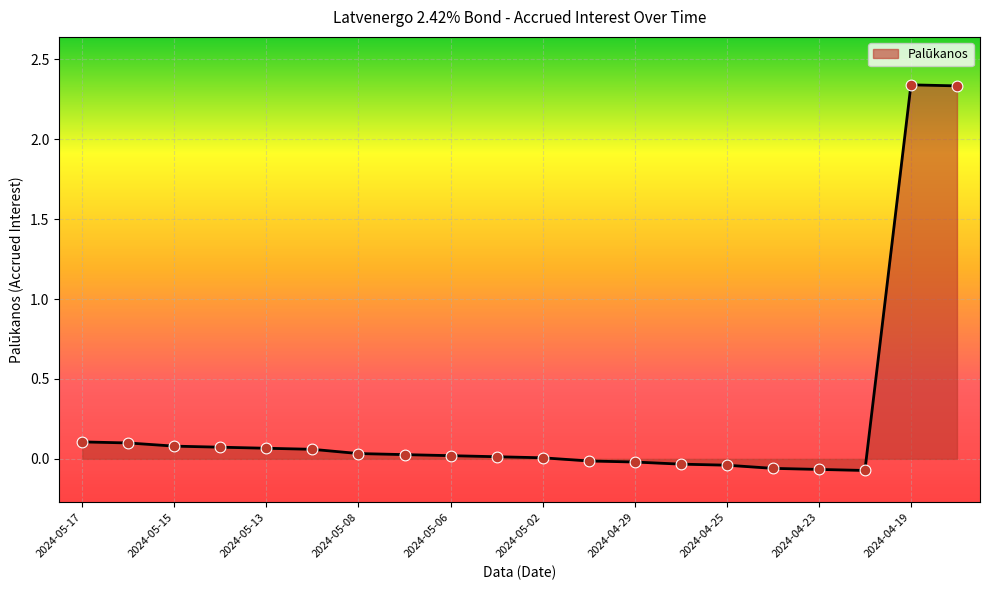

What is the difference between the maximum and minimum values?

2.4